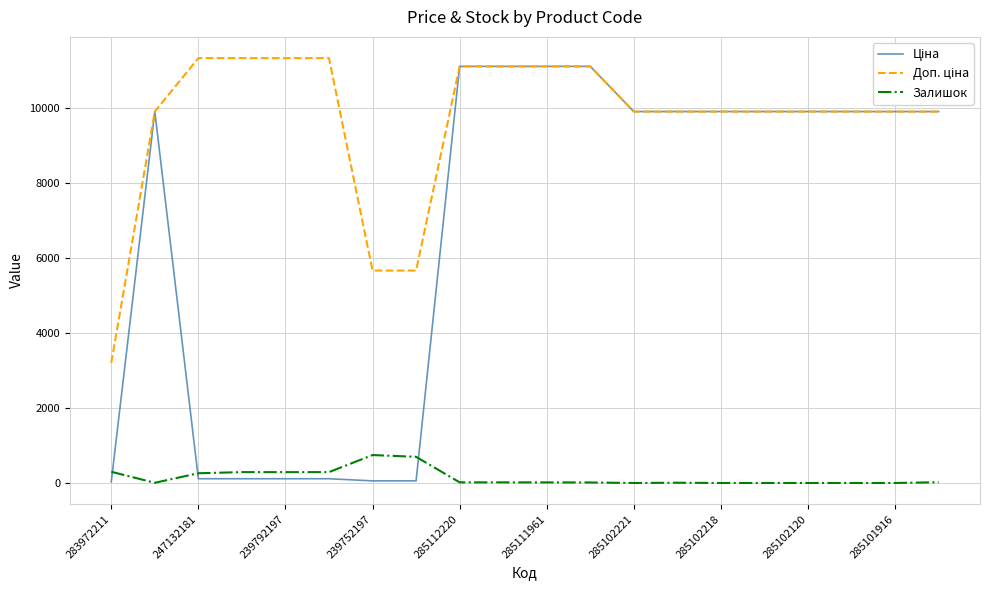

What is the greatest value displayed?

11334.0